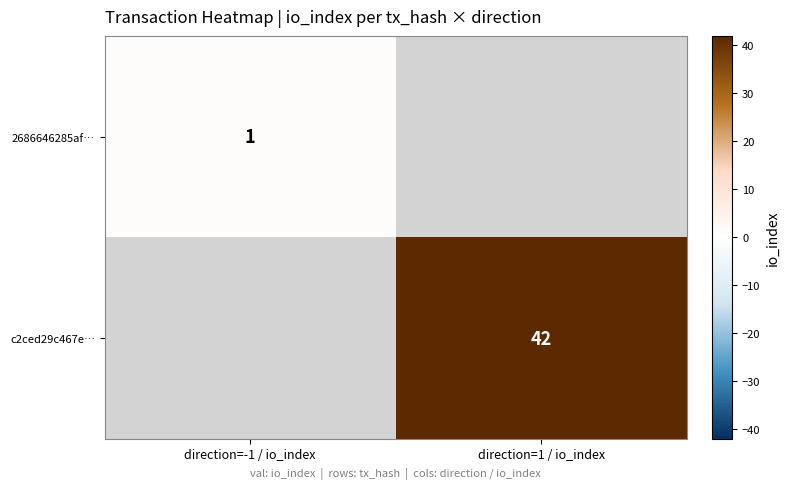

Is it true that 2686646285af… equals 0 at direction=-1 / io_index?

False